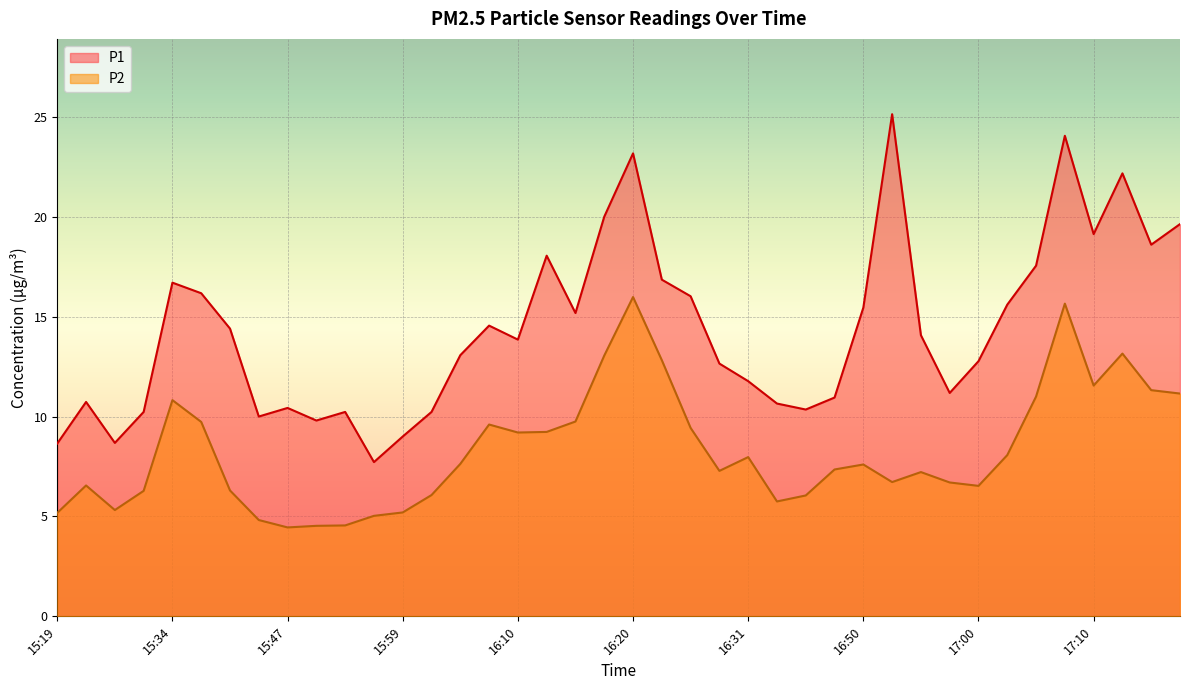

Where is the first local minimum for P1?

15:24